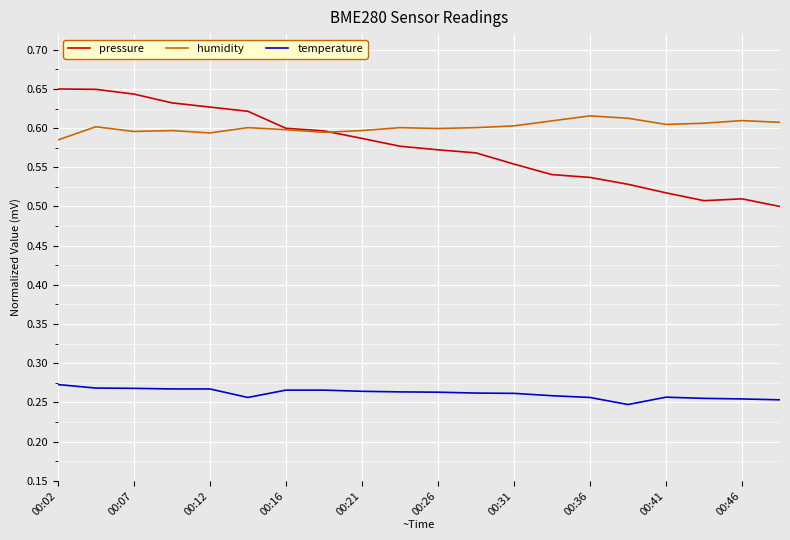

Which series has the widest spread of values?

pressure